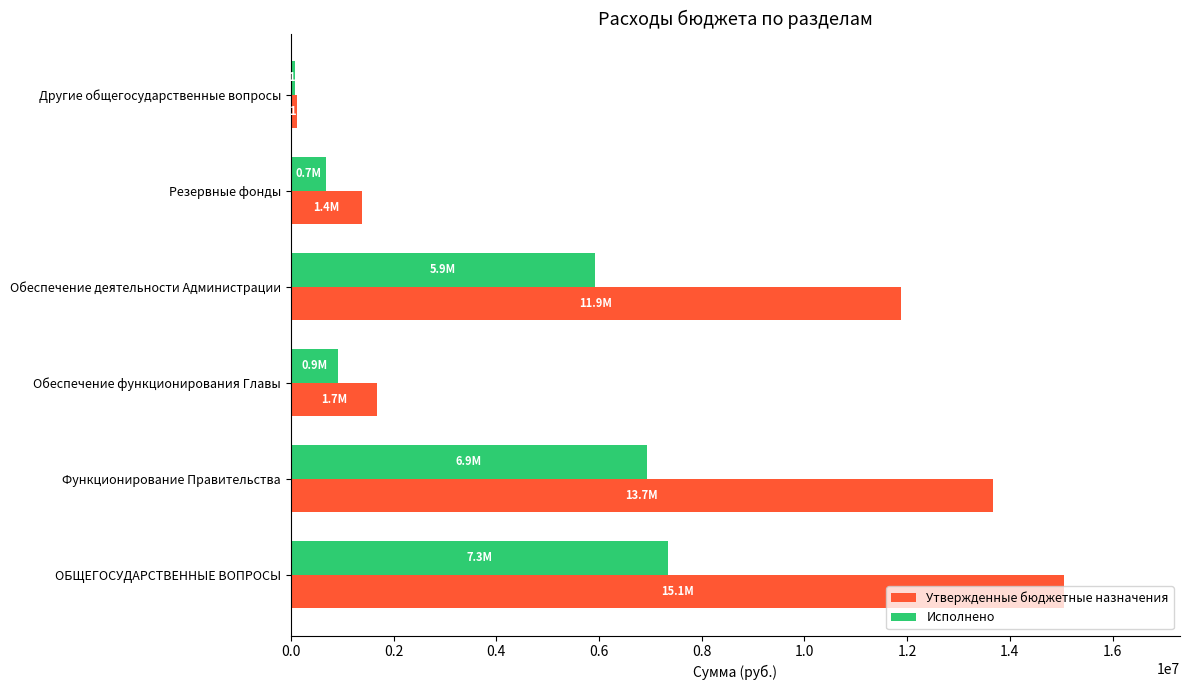

The Утвержденные бюджетные назначения series shows 11885100.0 at Обеспечение деятельности Администрации. True or false?

True